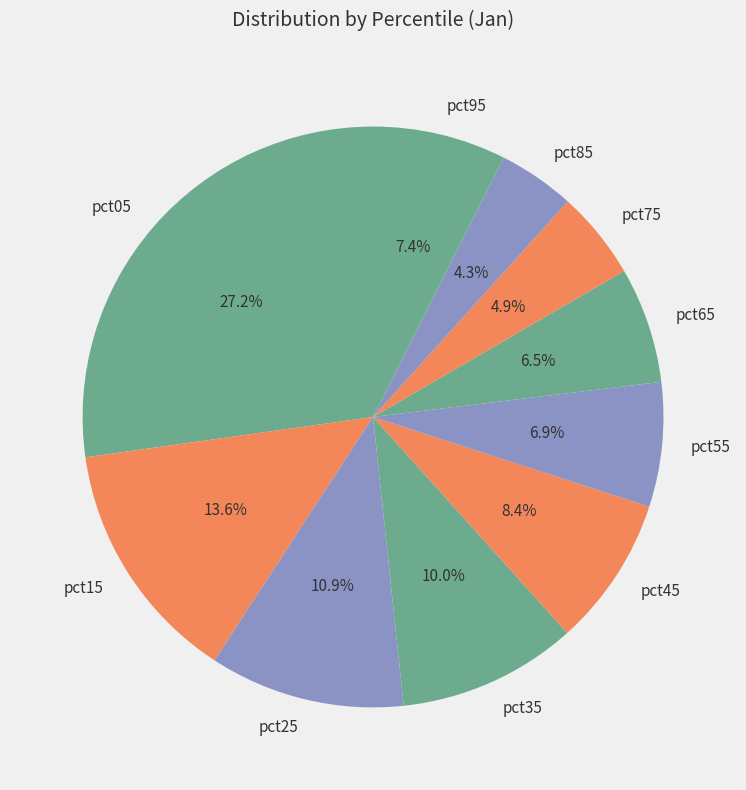

To the nearest percent, what portion does pct15 represent?

14%